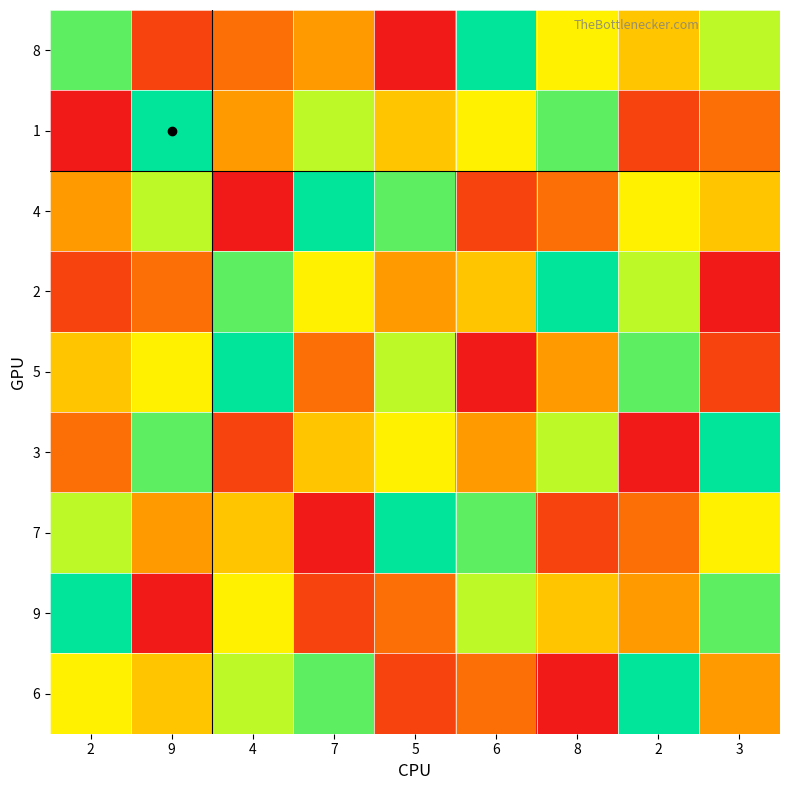

Which category has the highest value across all series?

6